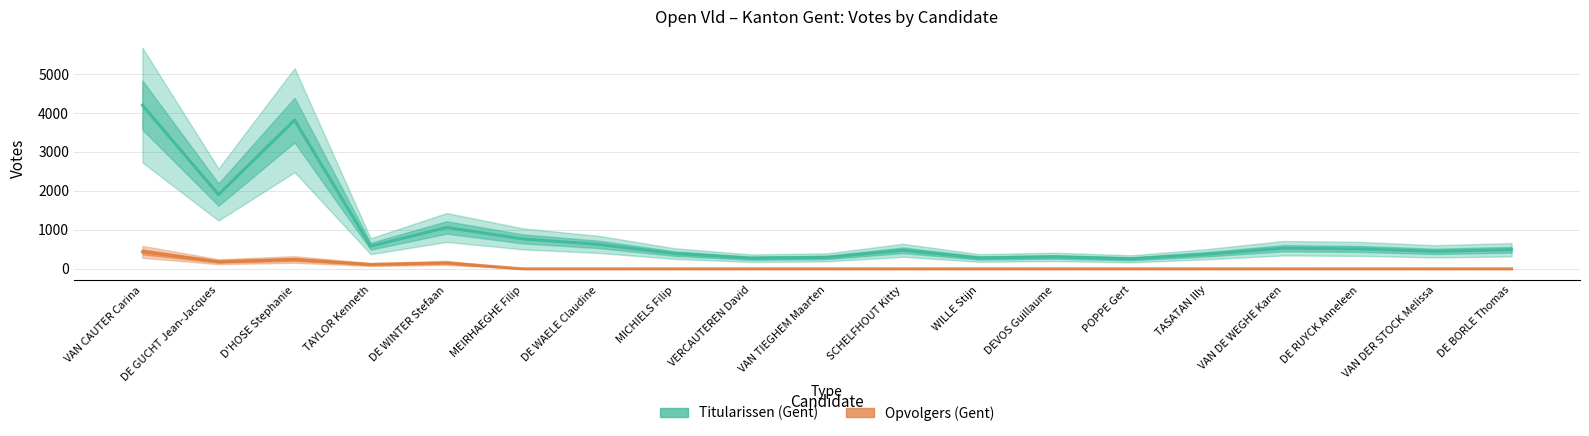

Which category has the highest value in the Opvolgers (Gent) series?

VAN CAUTER Carina